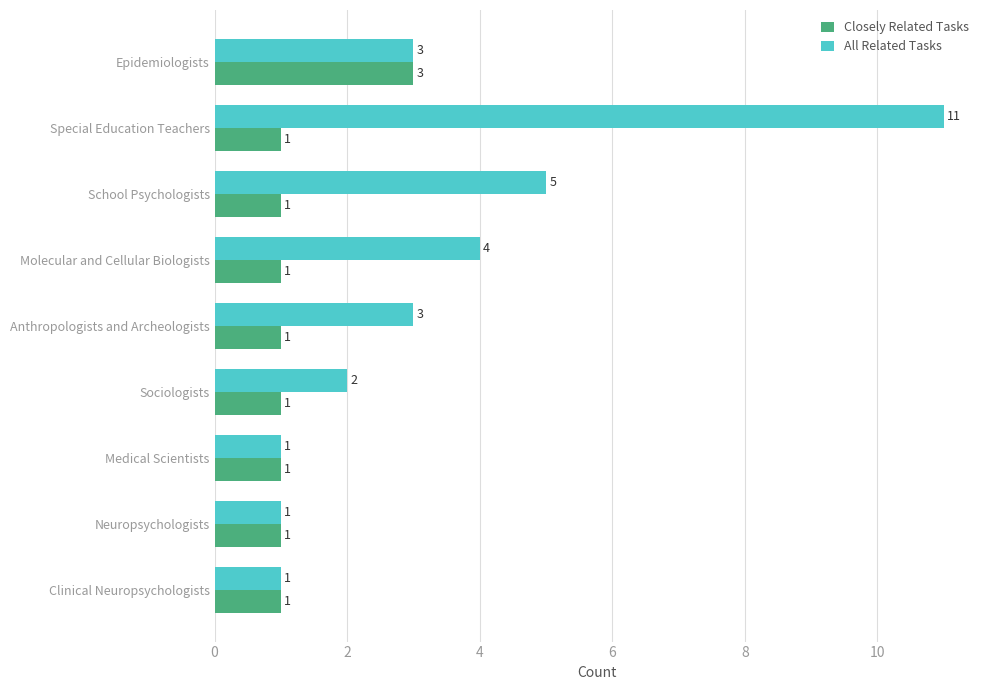

List the series in order of their peak value, lowest first.

Closely Related Tasks, All Related Tasks